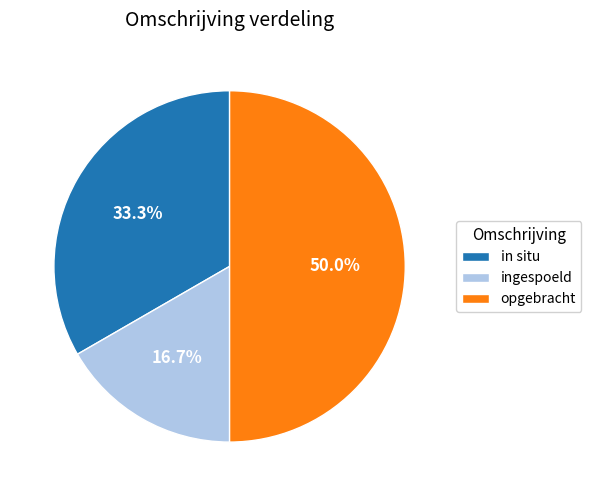

Does in situ represent more than half of the total?

No